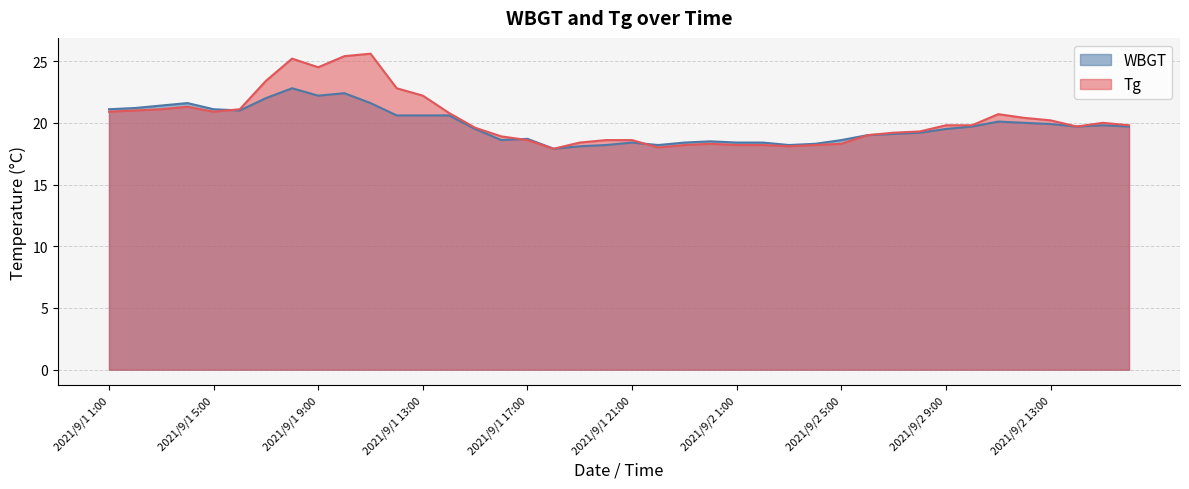

The WBGT series shows 6.9 at 2021/9/1 23:00. True or false?

False